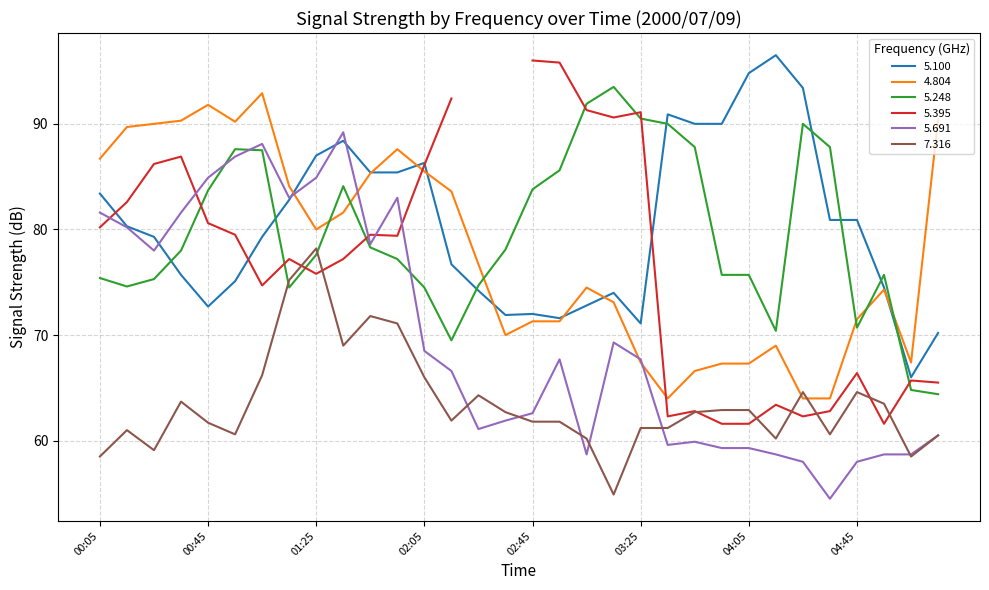

What is the label of the 27th point from the left?

04:25